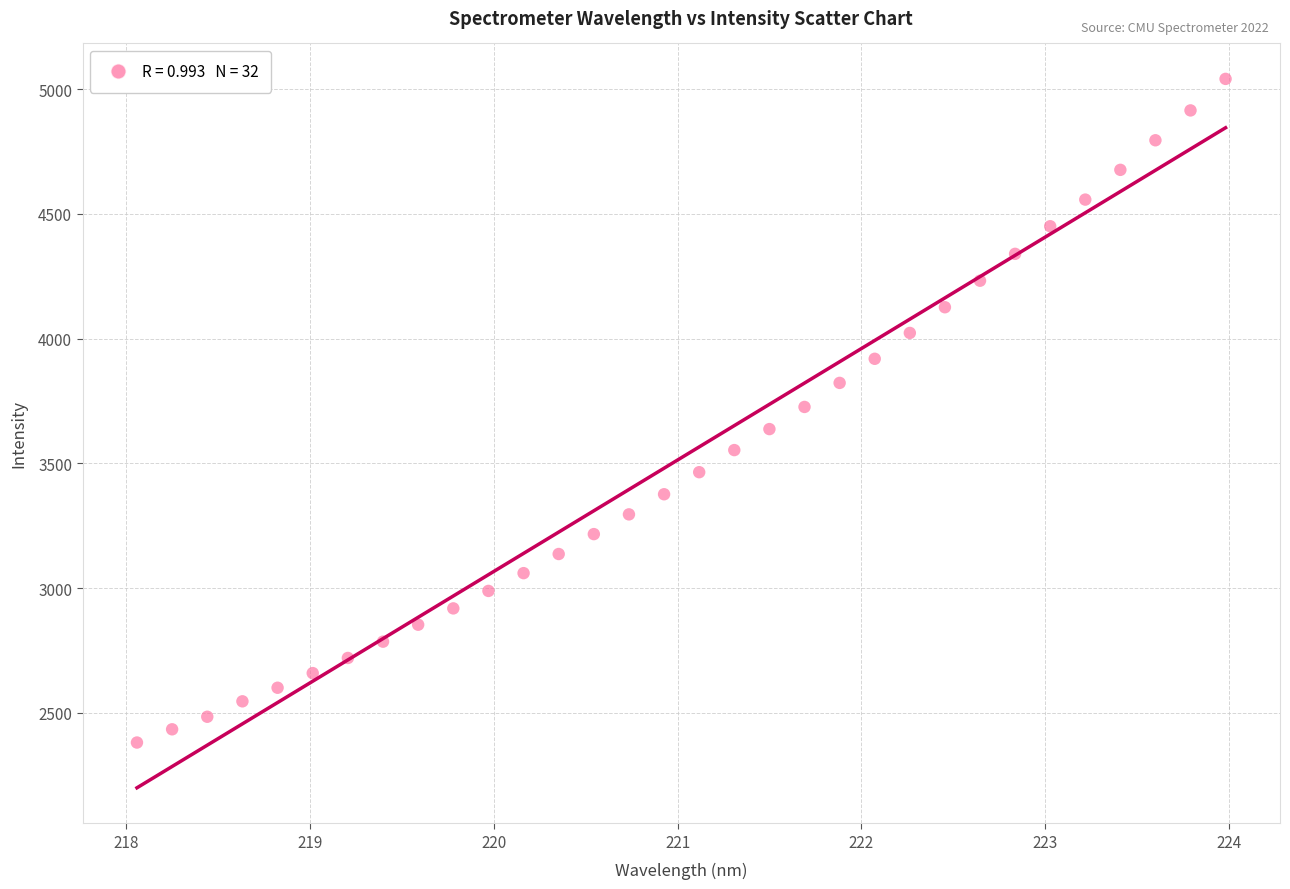

What is the range of Y values (max minus min)?

2661.0